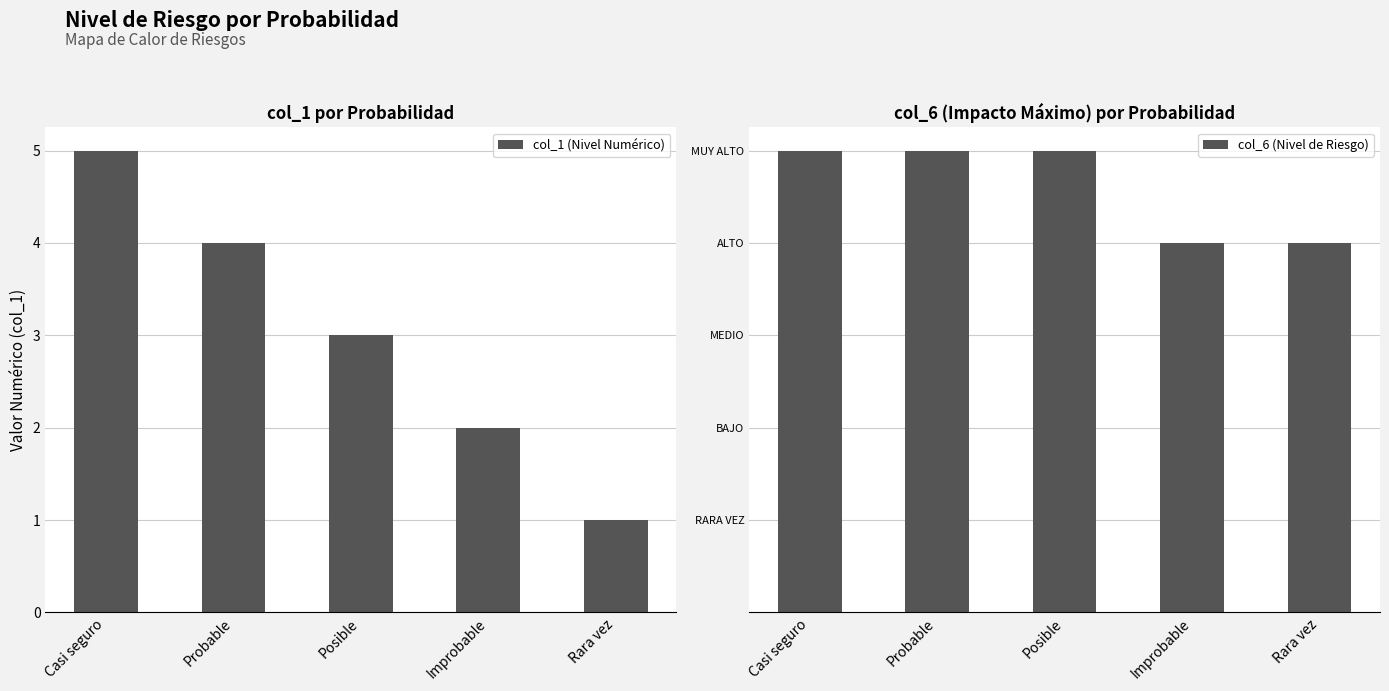

Count the number of data series in this chart.

2